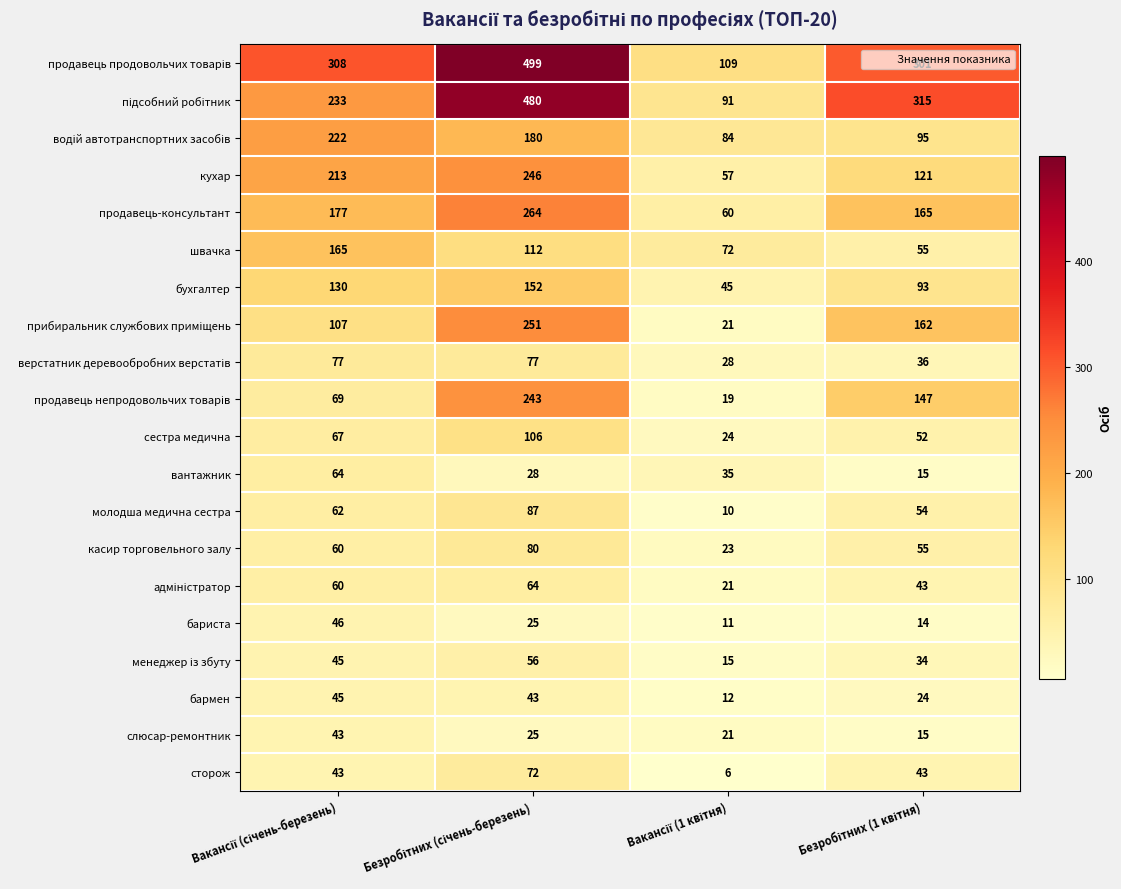

At how many categories does at least one series exceed 204?

3